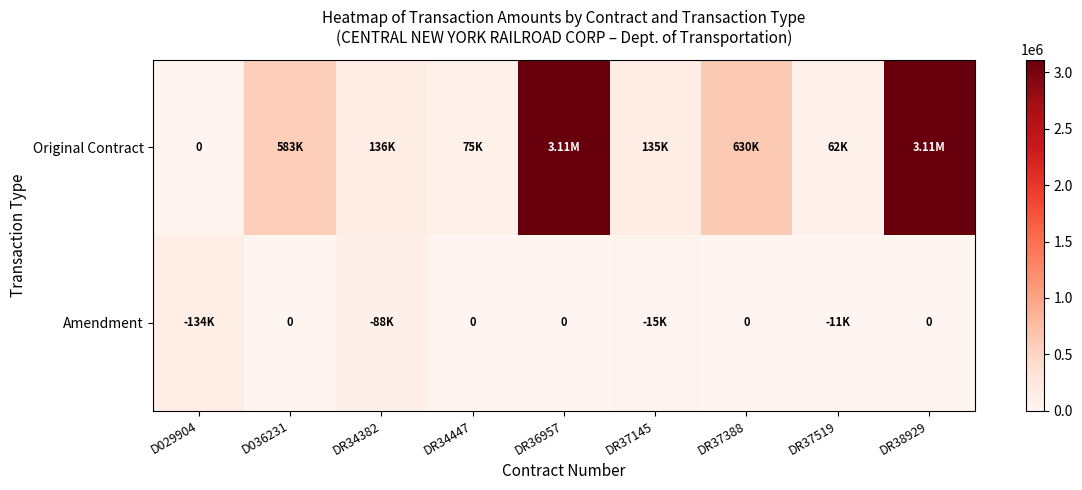

Where does the Original Contract series first go above 136222?

D036231